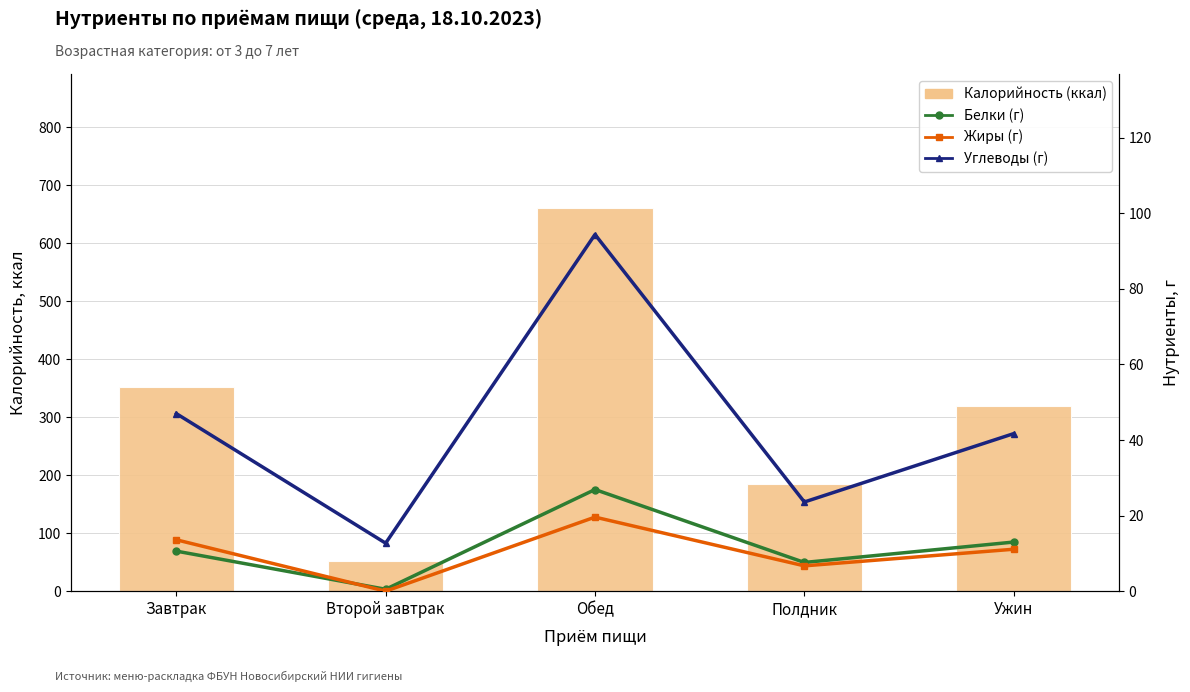

Reading right to left, what are all the values shown in this chart?

Калорийность (ккал): Ужин=318.6	Полдник=185.4	Обед=660.7	Второй завтрак=52.8	Завтрак=352.4
Белки (г): Ужин=13.0	Полдник=7.6	Обед=26.9	Второй завтрак=0.5	Завтрак=10.6
Жиры (г): Ужин=11.1	Полдник=6.7	Обед=19.6	Второй завтрак=0.0	Завтрак=13.6
Углеводы (г): Ужин=41.7	Полдник=23.6	Обед=94.4	Второй завтрак=12.7	Завтрак=47.0